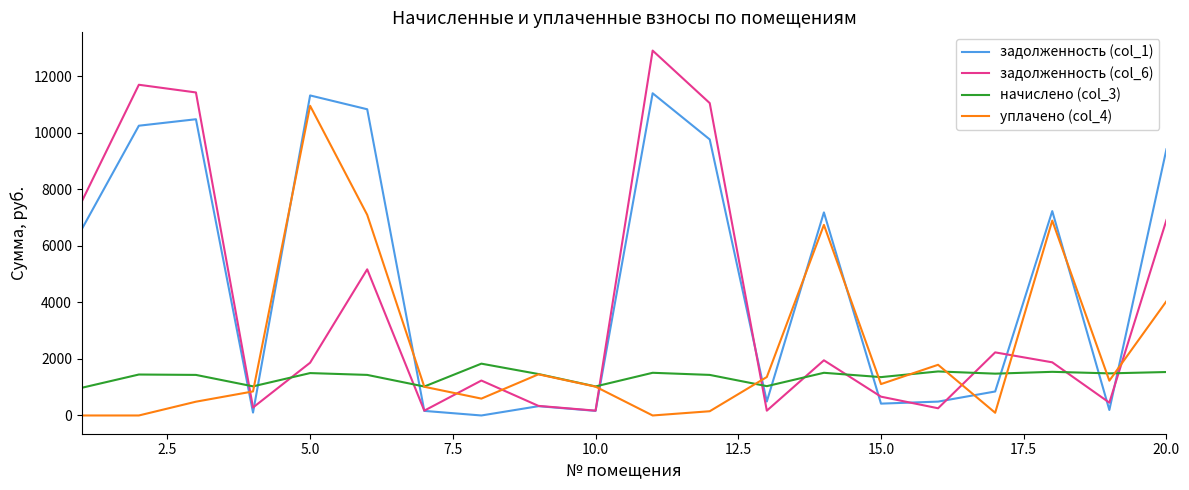

Which series has the largest total across all categories?

задолженность (col_1)